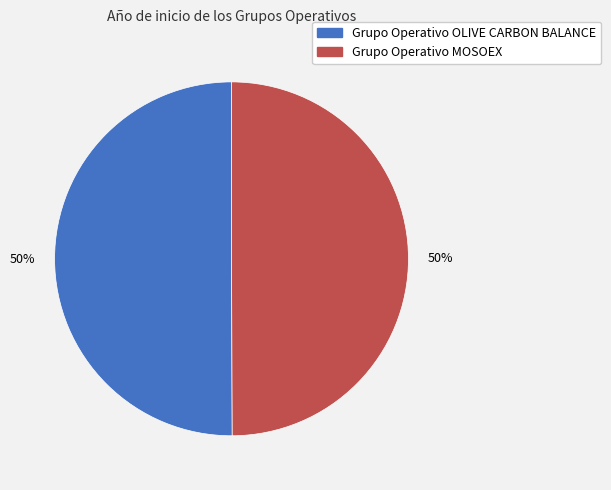

Approximately how many times larger is the value at Grupo Operativo OLIVE CARBON BALANCE compared to Grupo Operativo MOSOEX?

1.0